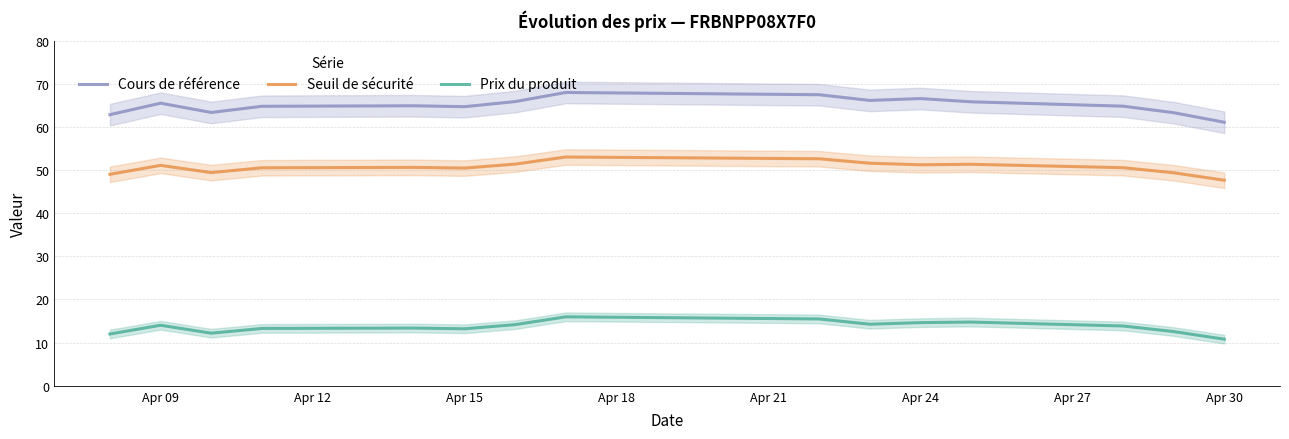

True or false: Seuil de sécurité and Cours de référence cross at least once.

False